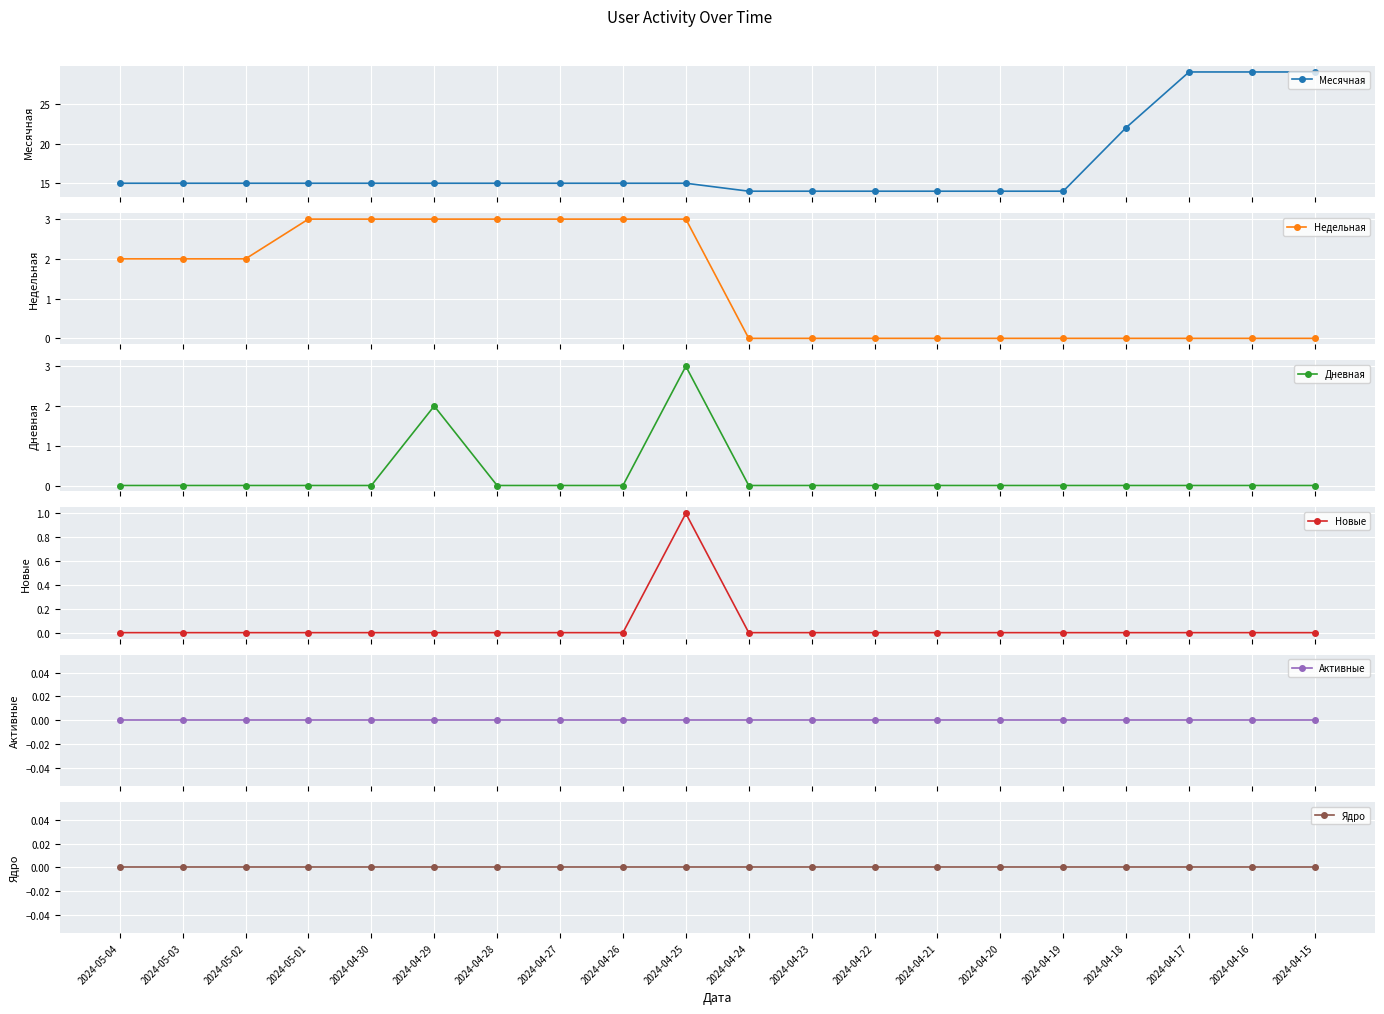

Does the chart display data point markers on the line(s)?

Yes